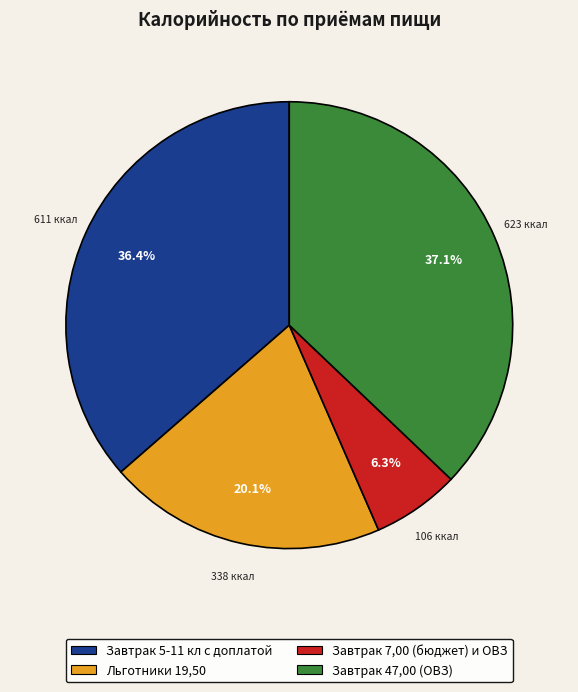

To the nearest percent, what percentage of the pie is Завтрак 47,00 (ОВЗ)?

37%